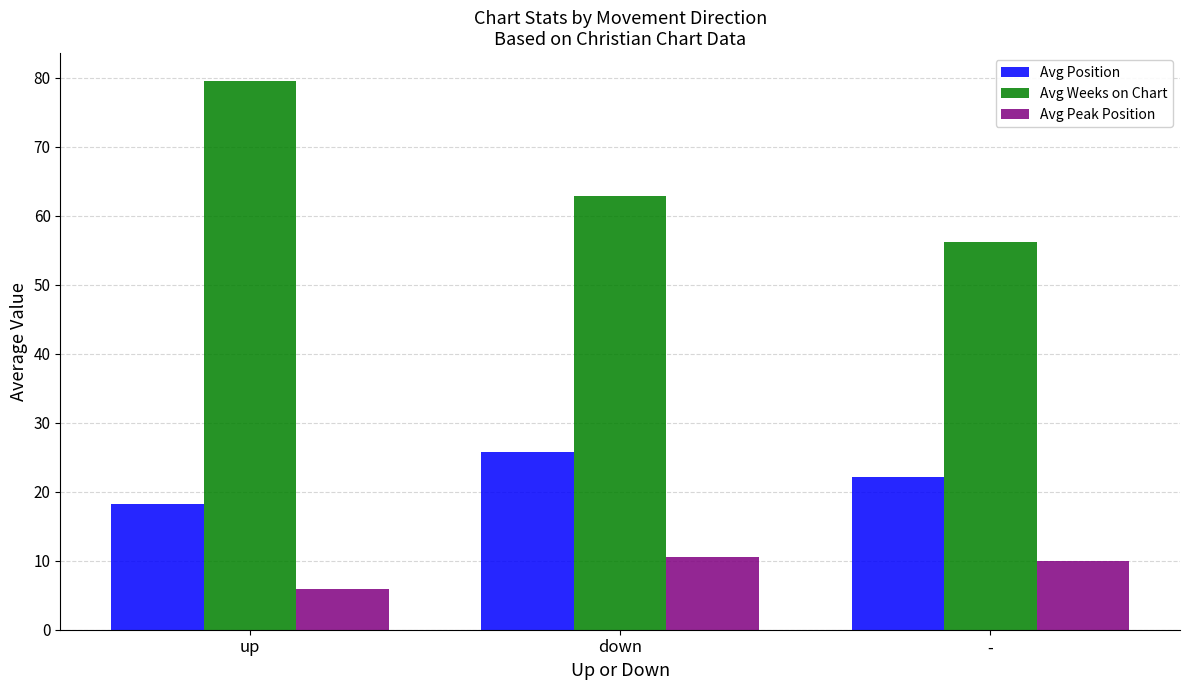

What value does the Avg Peak Position series have at down?

10.5